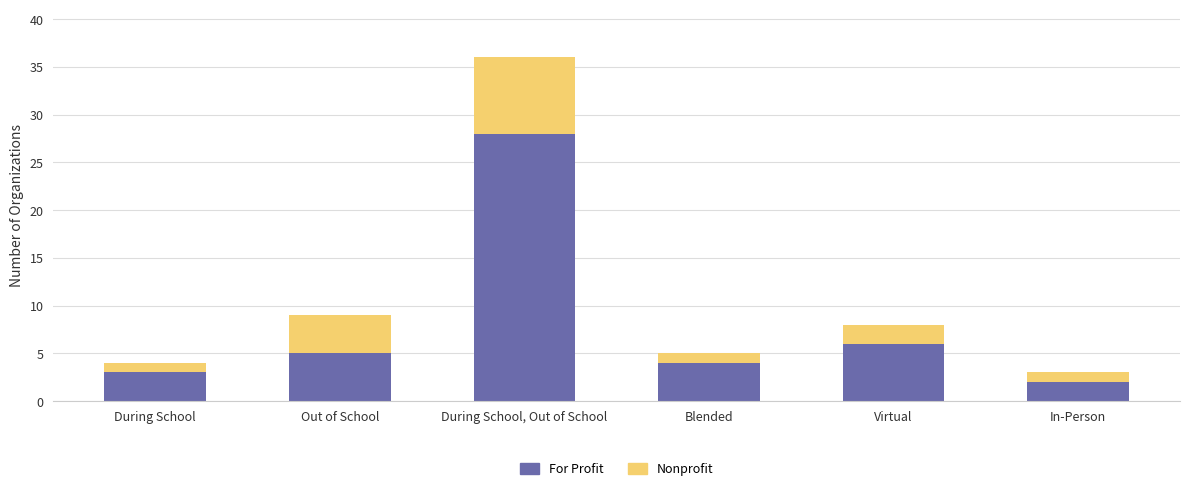

Which category has the lowest value in the For Profit series?

In-Person